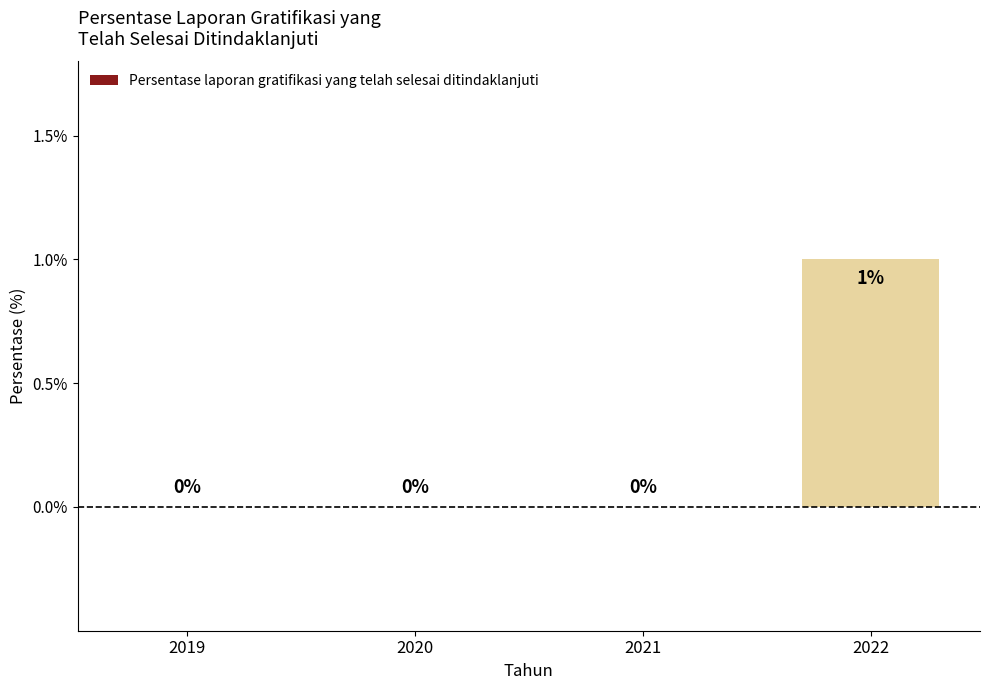

What is the change in value from 2021 to 2022?

+1